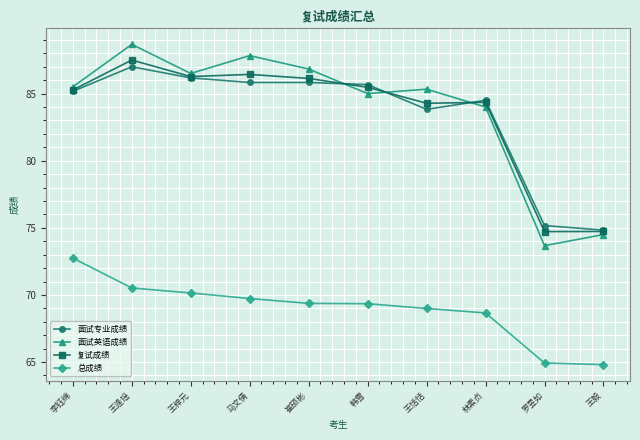

What is the label of the 6th point from the right?

崔硕彬